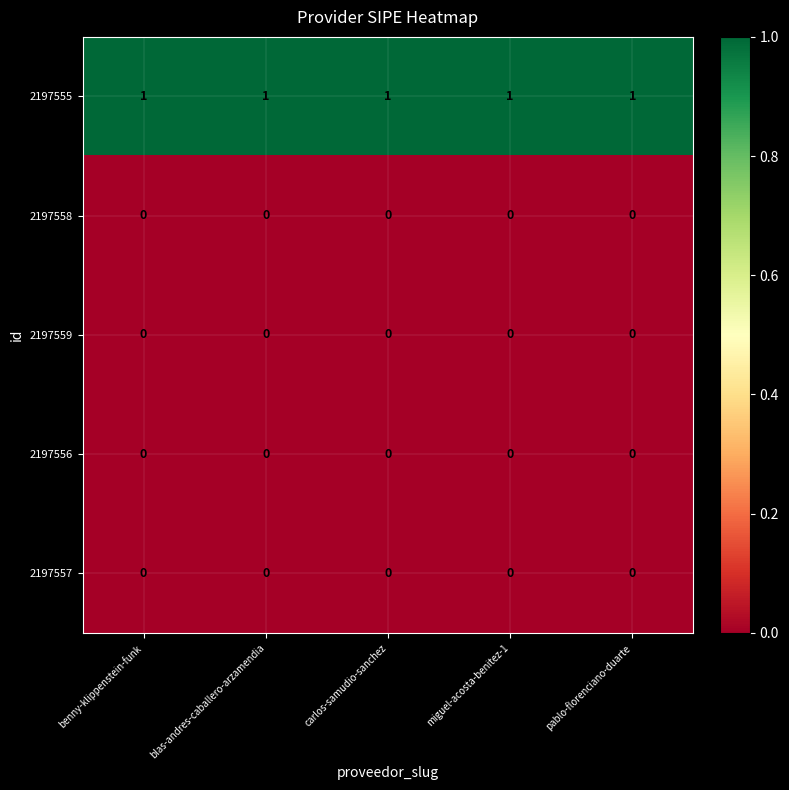

Which series has the largest total across all categories?

2197555